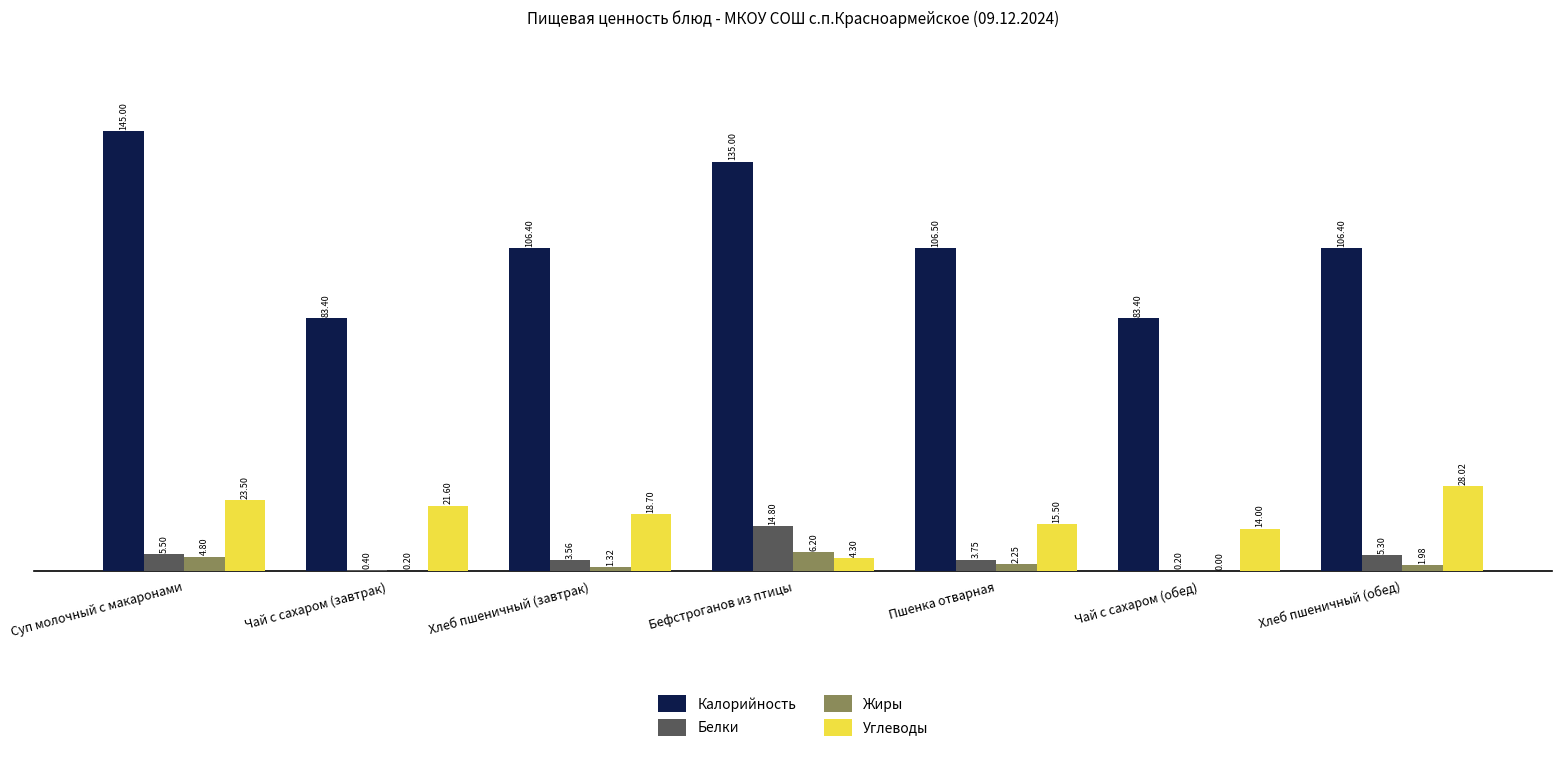

What is the spread (max minus min) of values at Хлеб пшеничный (завтрак)?

105.1